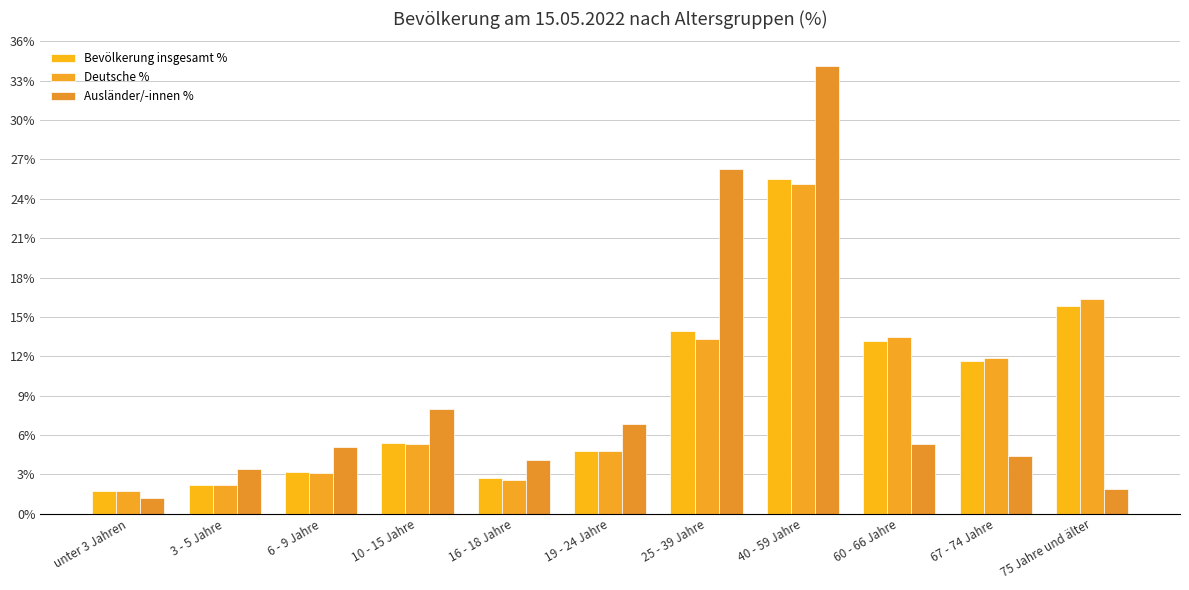

Between 3 - 5 Jahre and 67 - 74 Jahre, which series saw the biggest shift?

Deutsche %